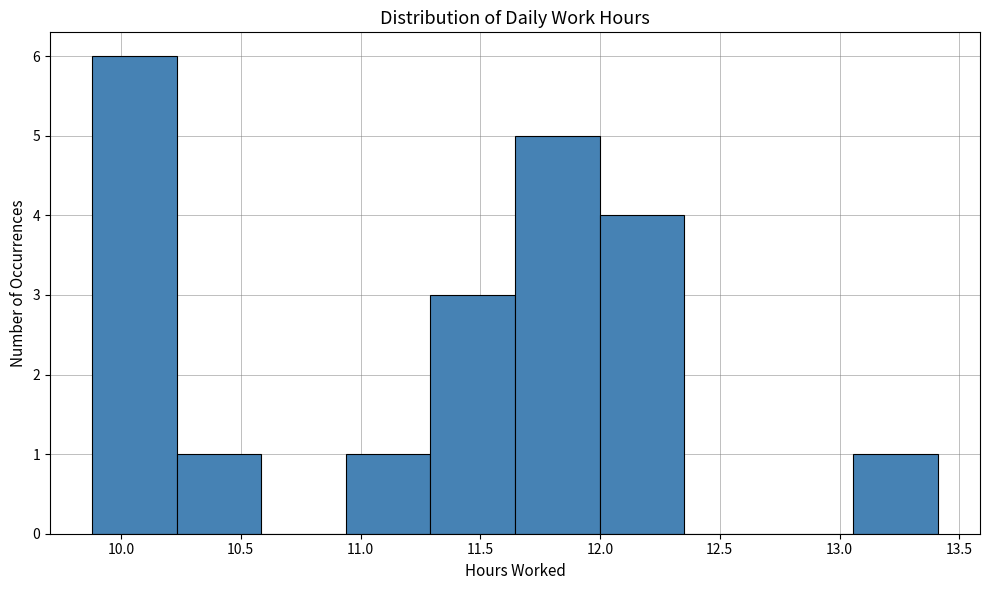

Reading left to right, transcribe this chart: for each bar, give the range it covers on the x-axis and its height. Neither the bar edges nor the heights are printed on the chart, so give them approximately, as read against the axes.

9.90 to 10.25: 6
10.25 to 10.60: 1
10.60 to 10.95: 0
10.95 to 11.30: 1
11.30 to 11.65: 3
11.65 to 12.00: 5
12.00 to 12.35: 4
12.35 to 12.70: 0
12.70 to 13.05: 0
13.05 to 13.40: 1